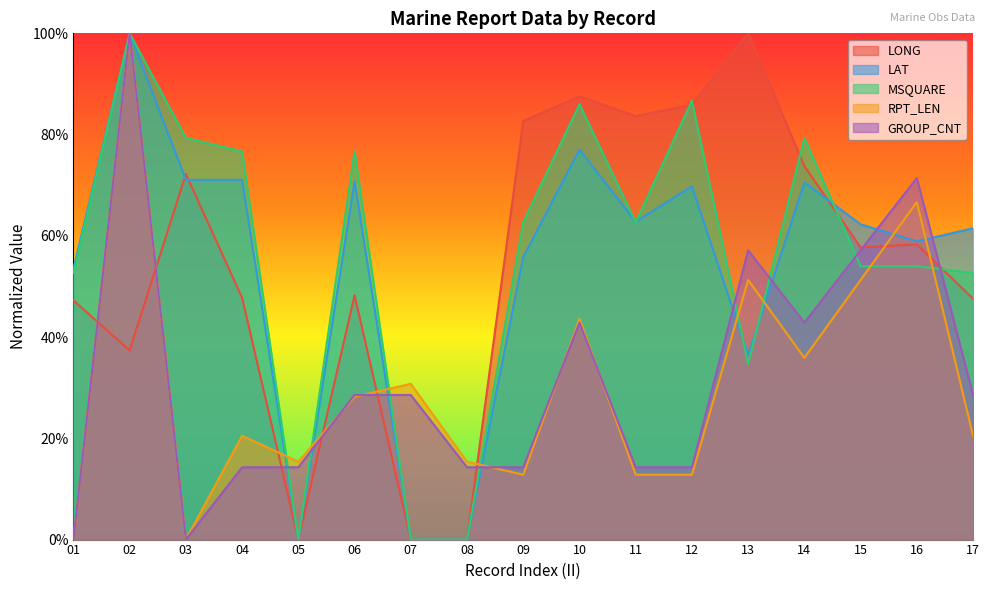

At 12, list the series in order from largest to smallest.

MSQUARE, LONG, LAT, GROUP_CNT, RPT_LEN